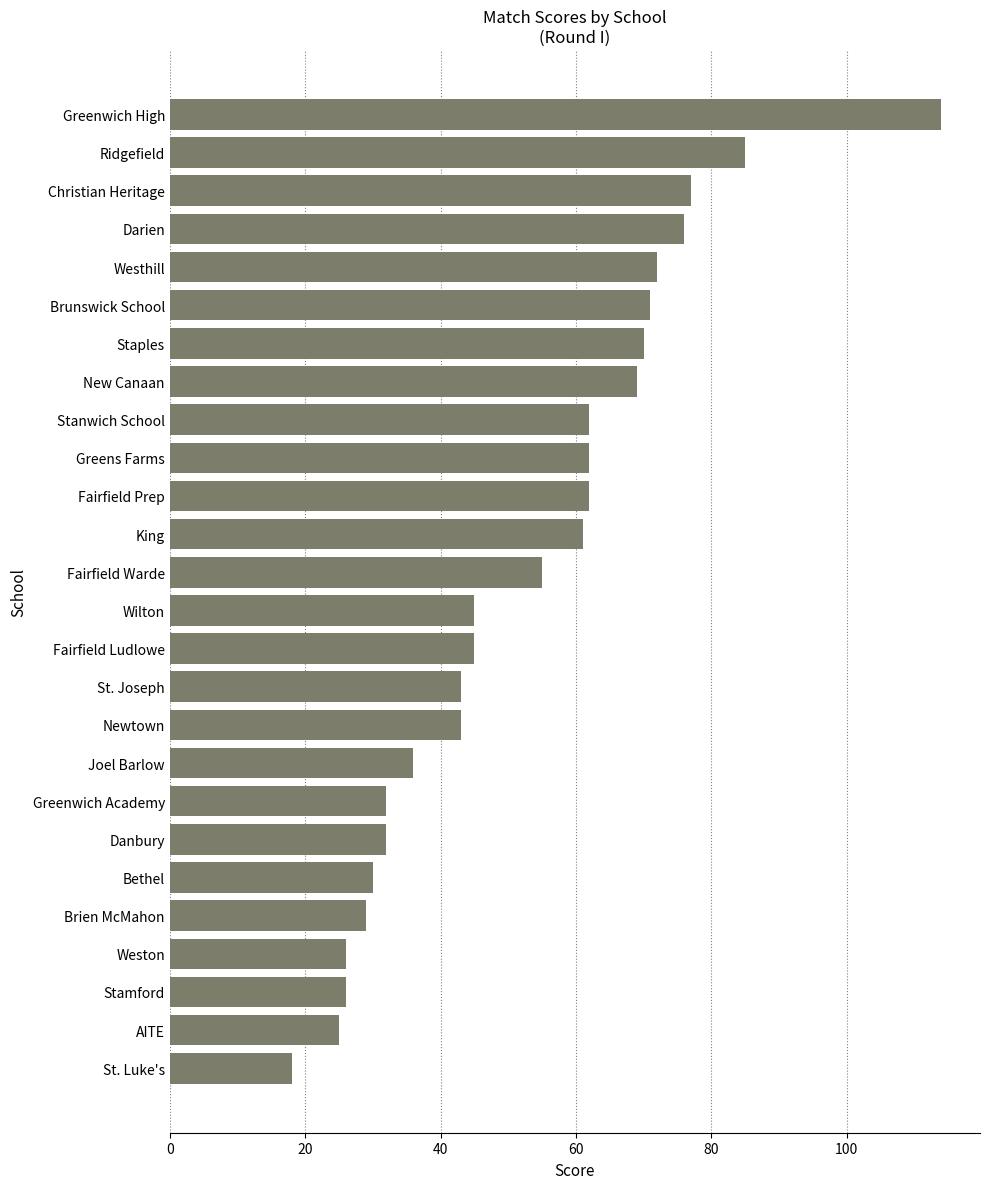

What is the maximum value shown in the chart?

114